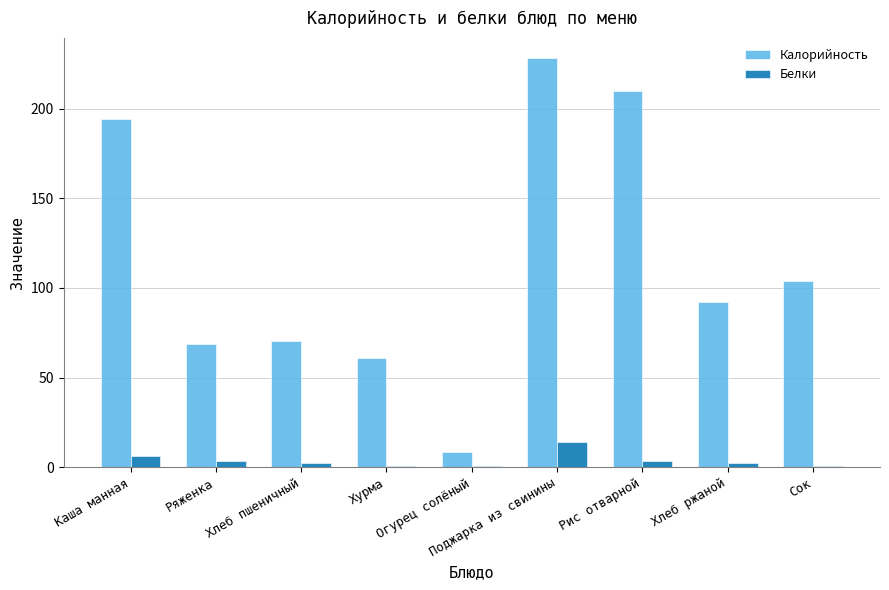

Which series has the largest total across all categories?

Калорийность